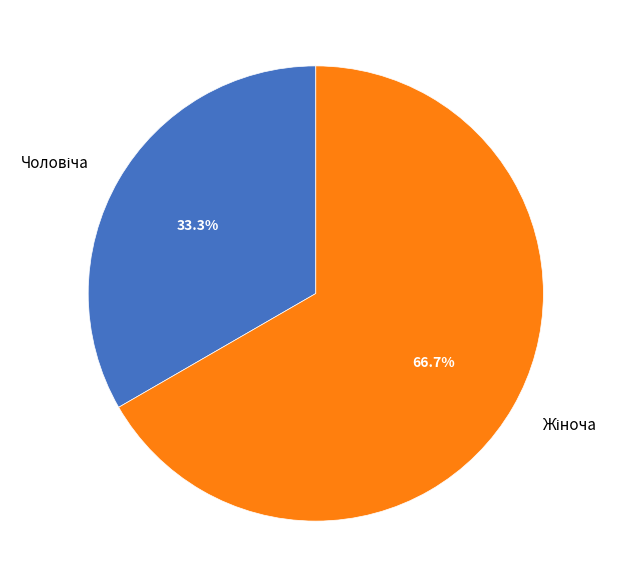

Does any single category account for the majority?

Yes